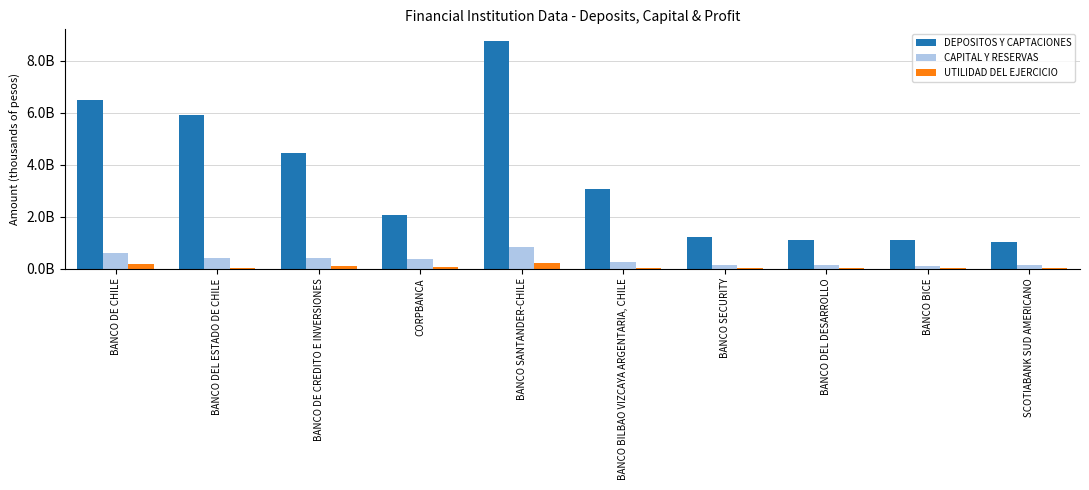

What is the difference between the UTILIDAD DEL EJERCICIO values at BANCO DEL ESTADO DE CHILE and BANCO DEL DESARROLLO?

18213924.4